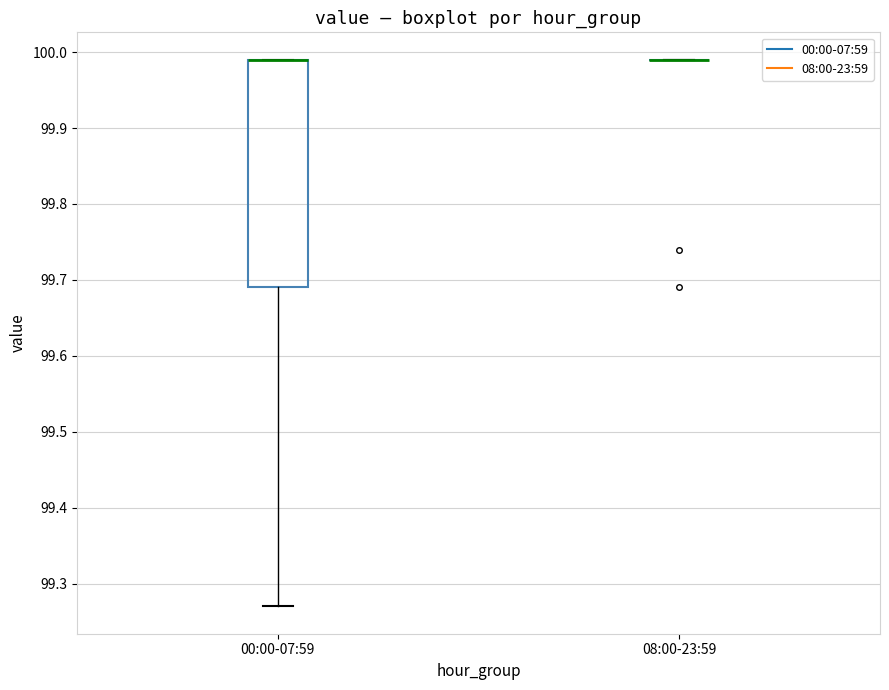

Which box is the tallest, from its lower edge to its upper edge?

00:00-07:59